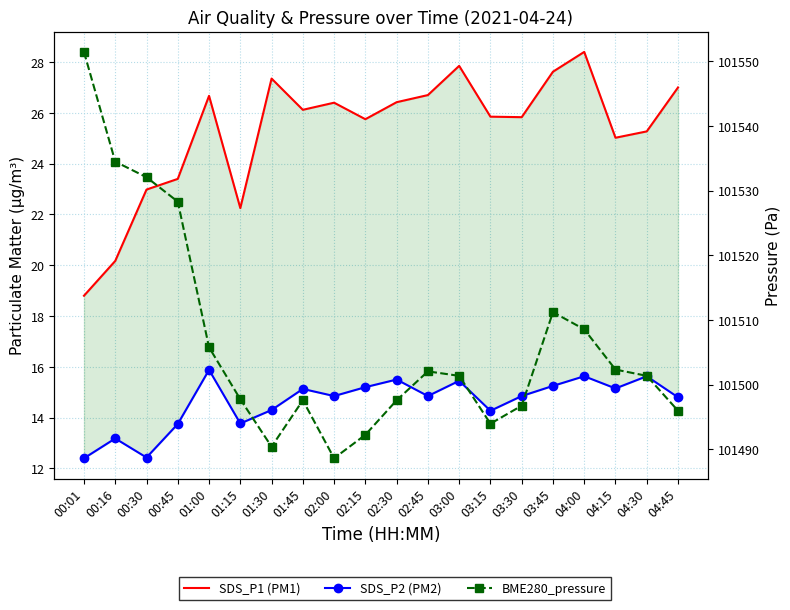

What is the label of the 11th point from the right?

02:15